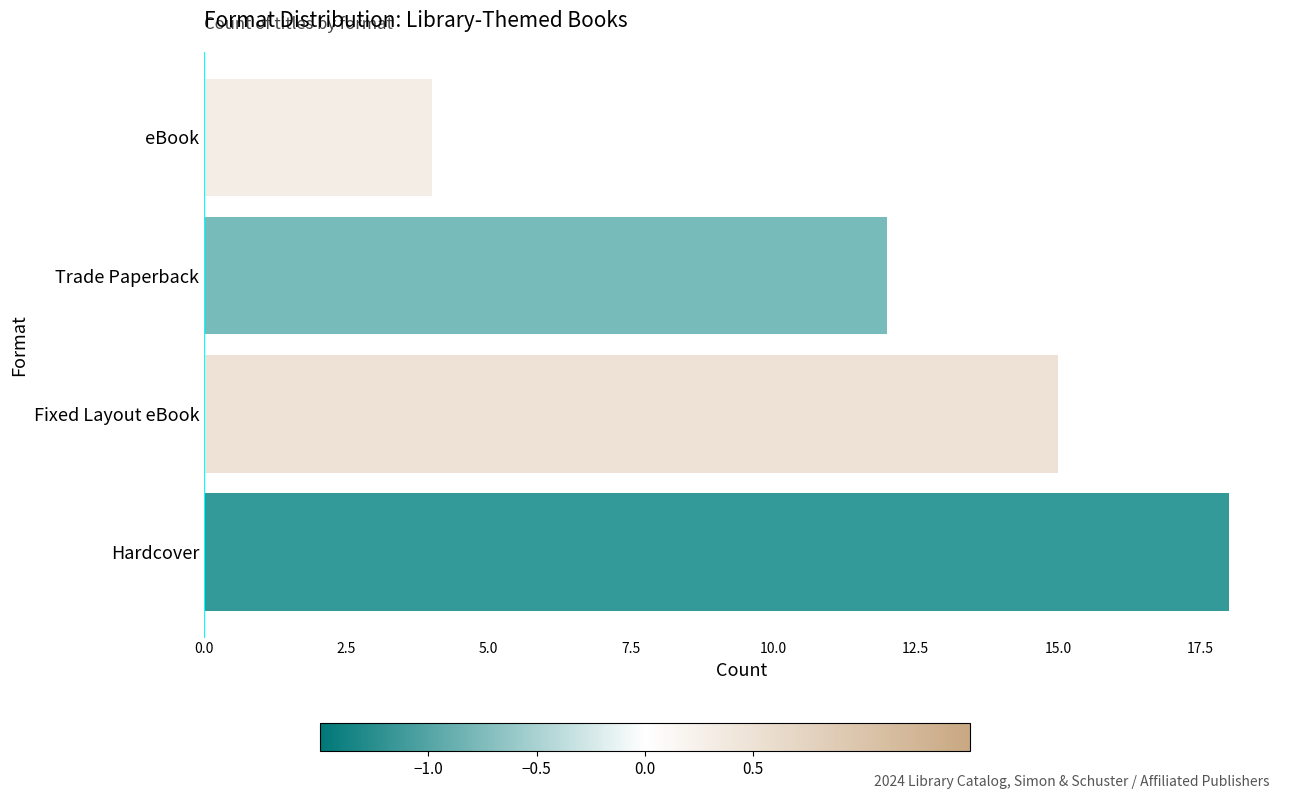

Is it true that the value at Fixed Layout eBook is 5?

False